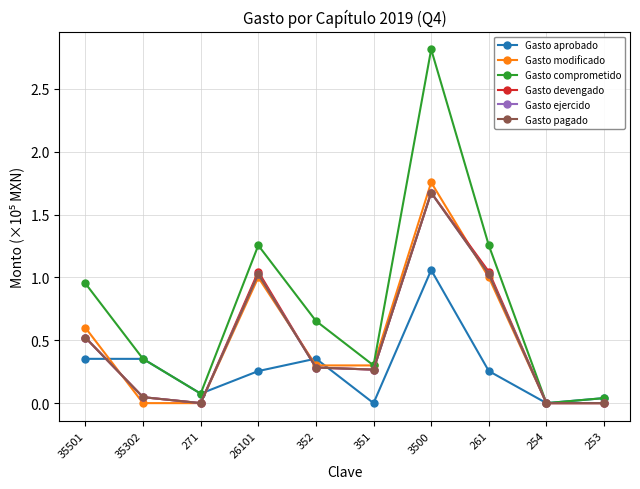

True or false: Gasto modificado and Gasto devengado intersect in this chart.

True